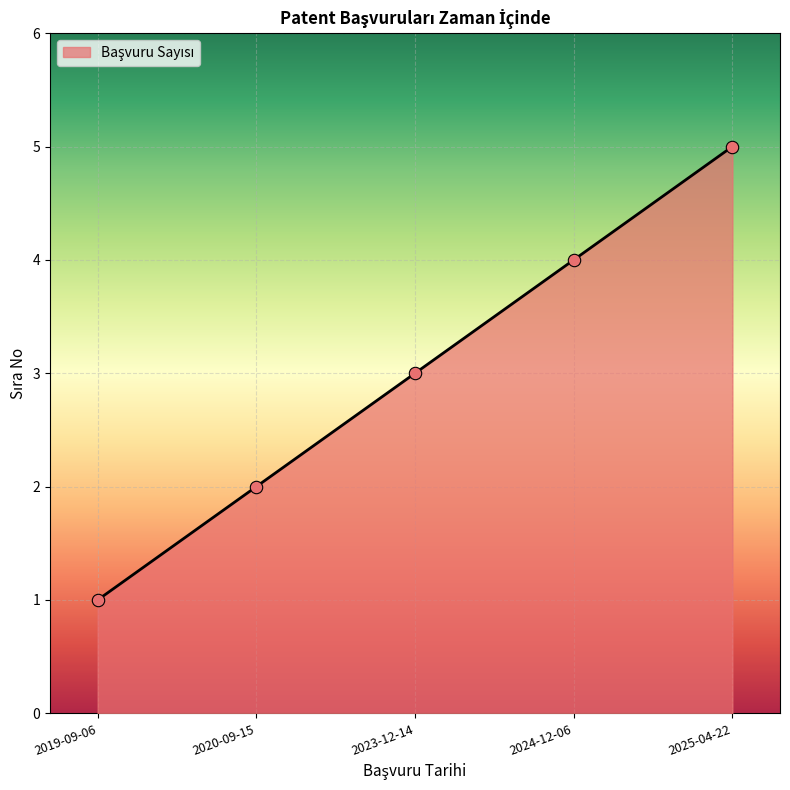

Which has a higher value, 2024-12-06 or 2020-09-15?

2024-12-06